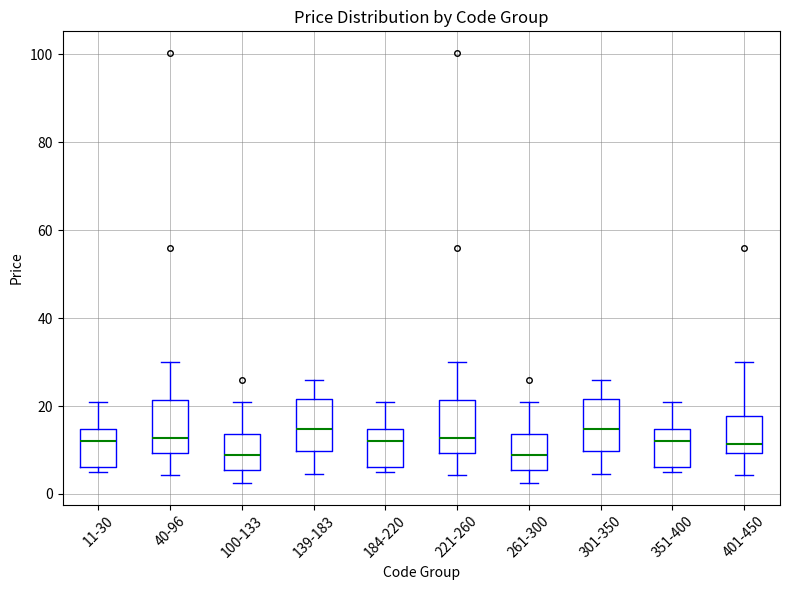

Reading left to right, transcribe this box plot: for each box, give where its median line is, the range the box spans, and where its two whiskers end, as read against the y-axis. The values are not printed on the chart, so give them approximately, as read against the axis.

11-30: median 12, box 6 to 14, whiskers 6 (just below the box's lower edge) to 20
40-96: median 12, box 10 to 22, whiskers 4 to 30
100-133: median 8, box 6 to 14, whiskers 2 to 20
139-183: median 14, box 10 to 22, whiskers 4 to 26
184-220: median 12, box 6 to 14, whiskers 6 (just below the box's lower edge) to 20
221-260: median 12, box 10 to 22, whiskers 4 to 30
261-300: median 8, box 6 to 14, whiskers 2 to 20
301-350: median 14, box 10 to 22, whiskers 4 to 26
351-400: median 12, box 6 to 14, whiskers 6 (just below the box's lower edge) to 20
401-450: median 12, box 10 to 18, whiskers 4 to 30